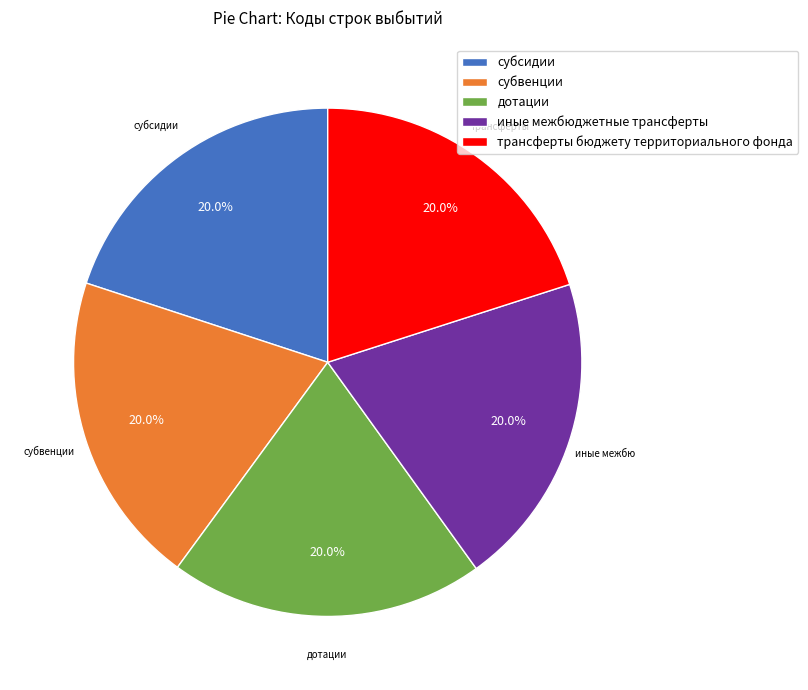

What is the ratio of the value at трансферты бюджету территориального фонда to the value at дотации?

1.0